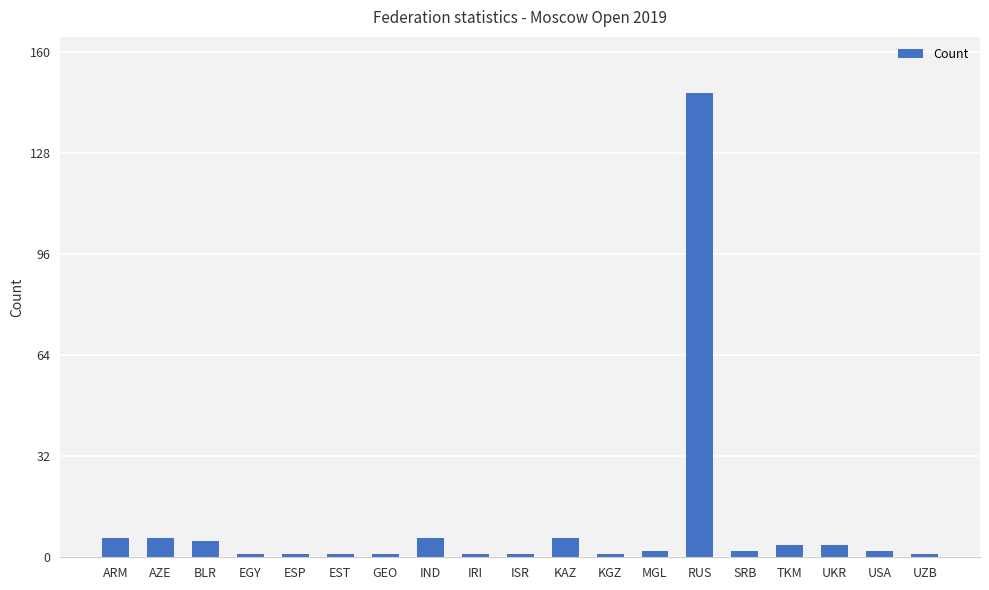

Reading left to right, extract all data points from this chart.

ARM=6	AZE=6	BLR=5	EGY=1	ESP=1	EST=1	GEO=1	IND=6	IRI=1	ISR=1	KAZ=6	KGZ=1	MGL=2	RUS=147	SRB=2	TKM=4	UKR=4	USA=2	UZB=1